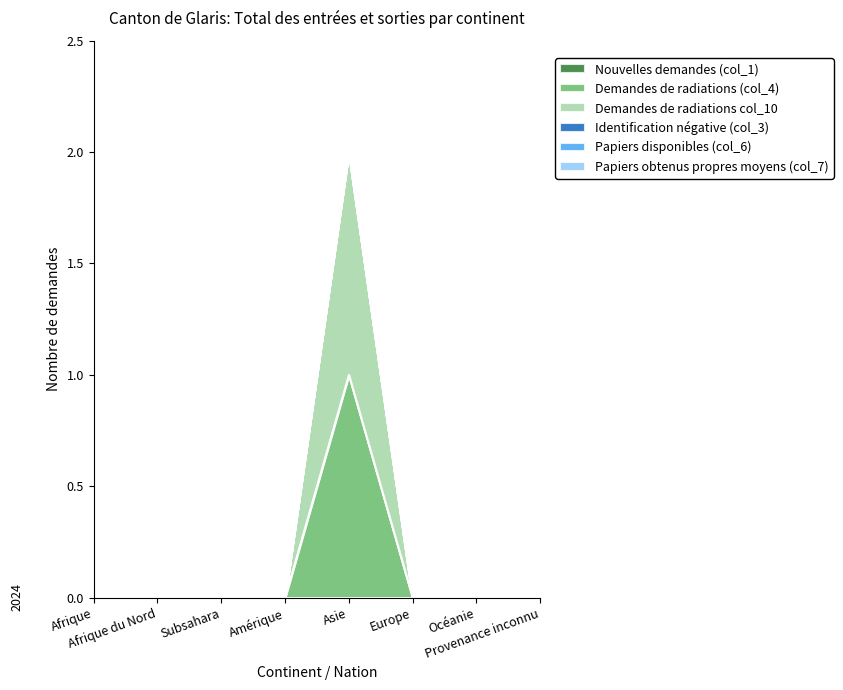

Is it true that Demandes de radiations (col_4) equals -1 at Afrique?

False